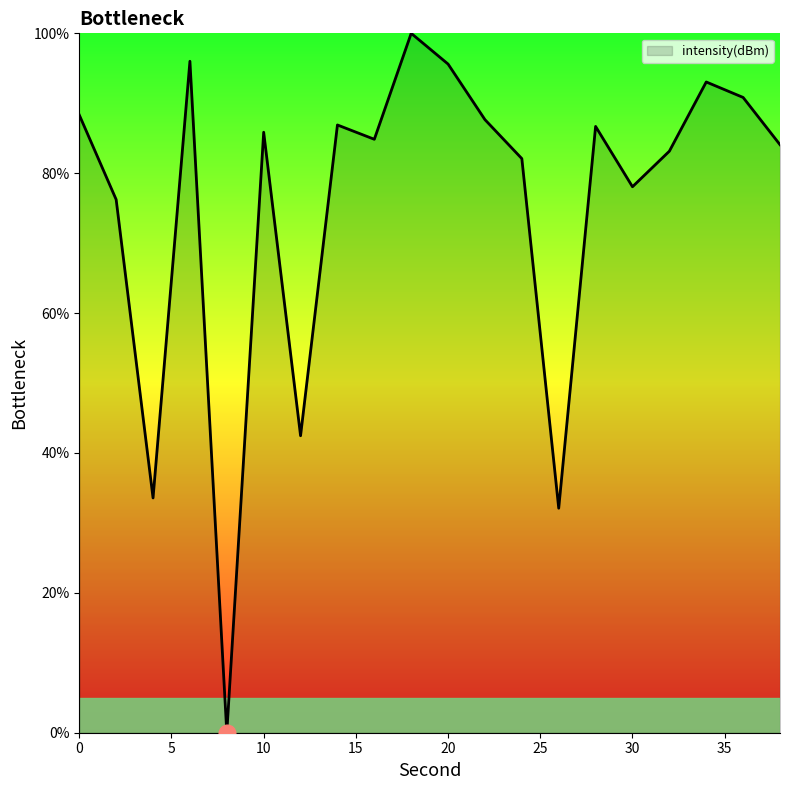

What is the greatest value displayed?

100.0